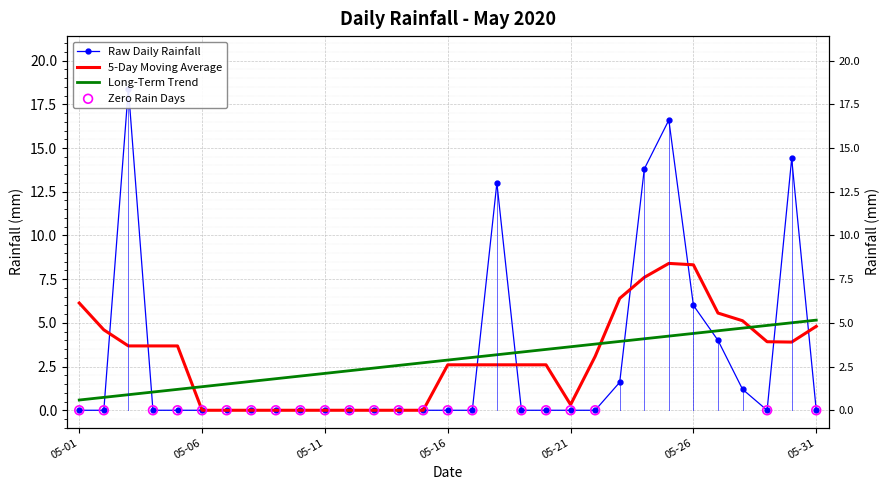

Which has a higher value, 2020-05-04 or 2020-05-06?

2020-05-04